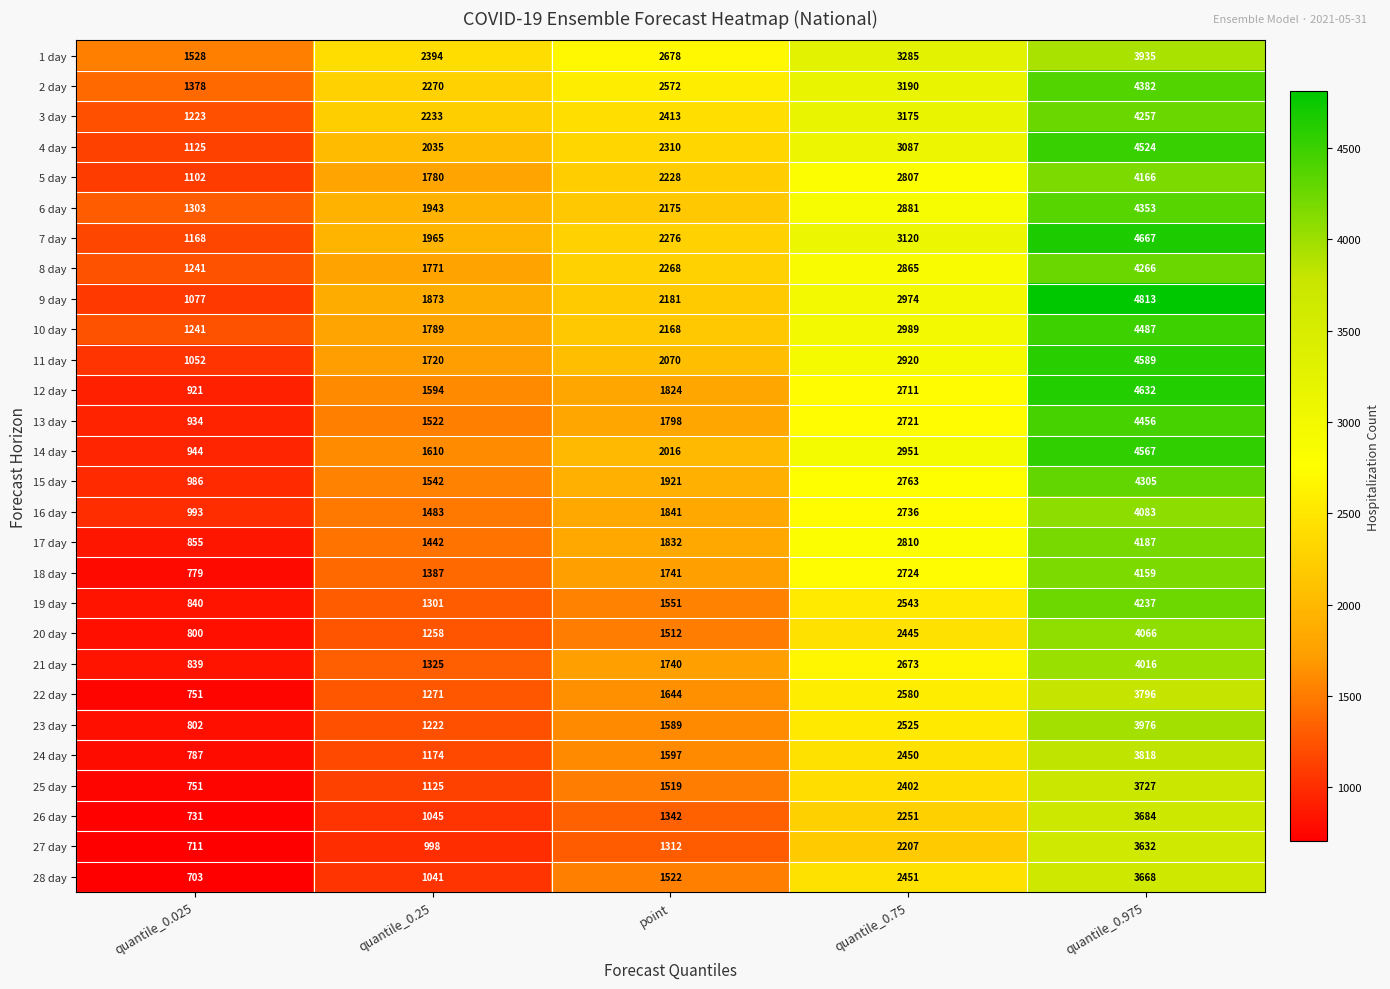

What is the sum of all 22 day values?

10042